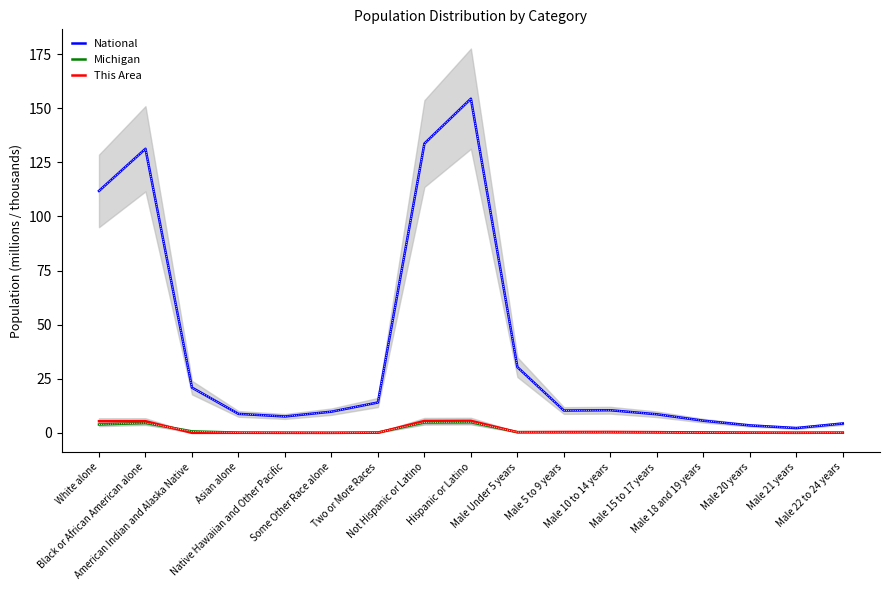

Is the value of Michigan at Male 15 to 17 years greater than the value of National at Male 22 to 24 years?

No